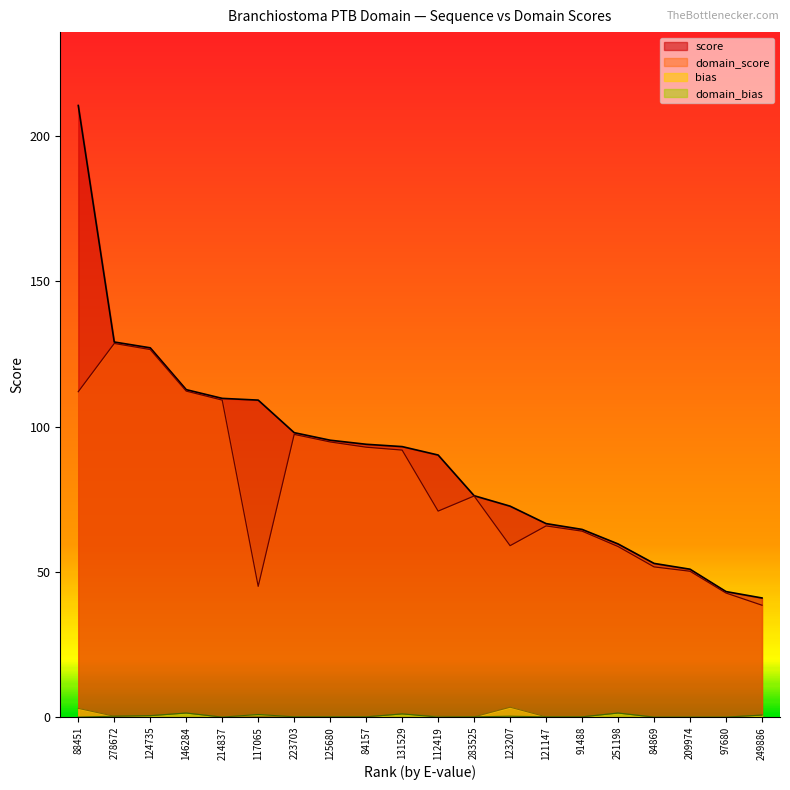

What is the greatest value displayed?

210.5